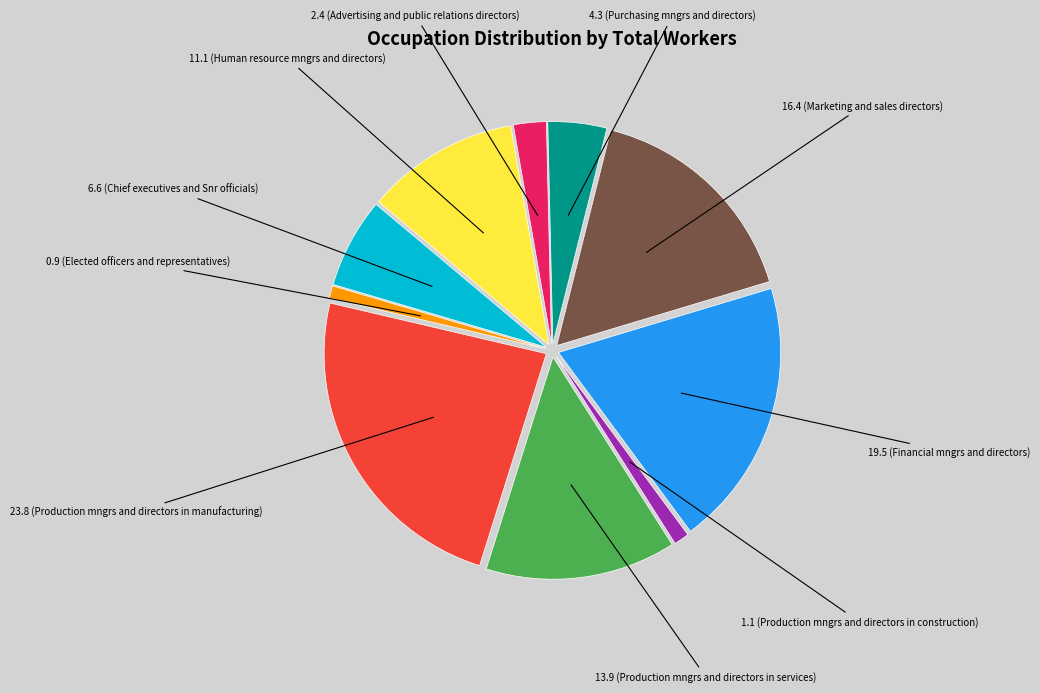

Does any single category account for the majority?

No